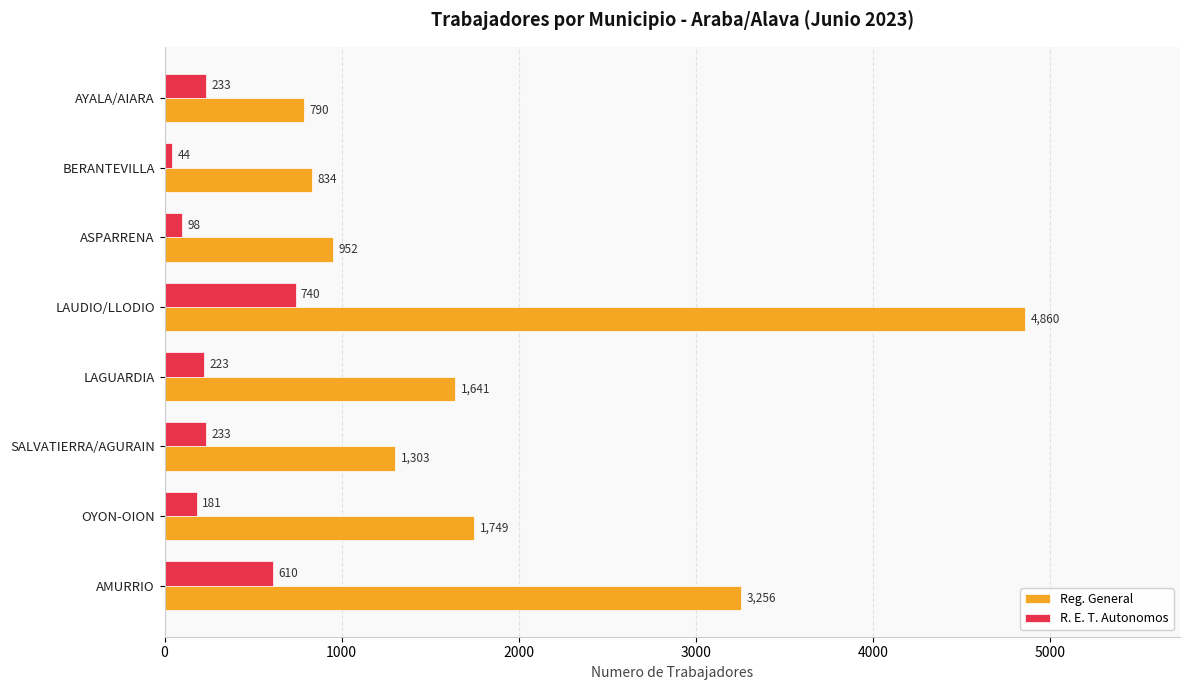

What are all the series names shown in the legend?

Reg. General, R. E. T. Autonomos